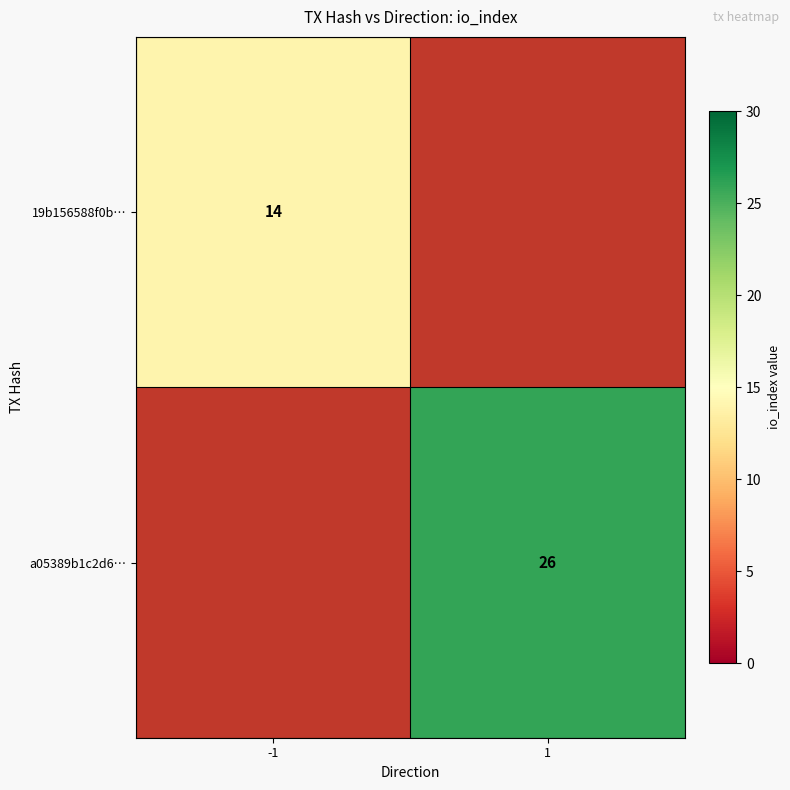

At which category does the chart reach its minimum across all series?

-1